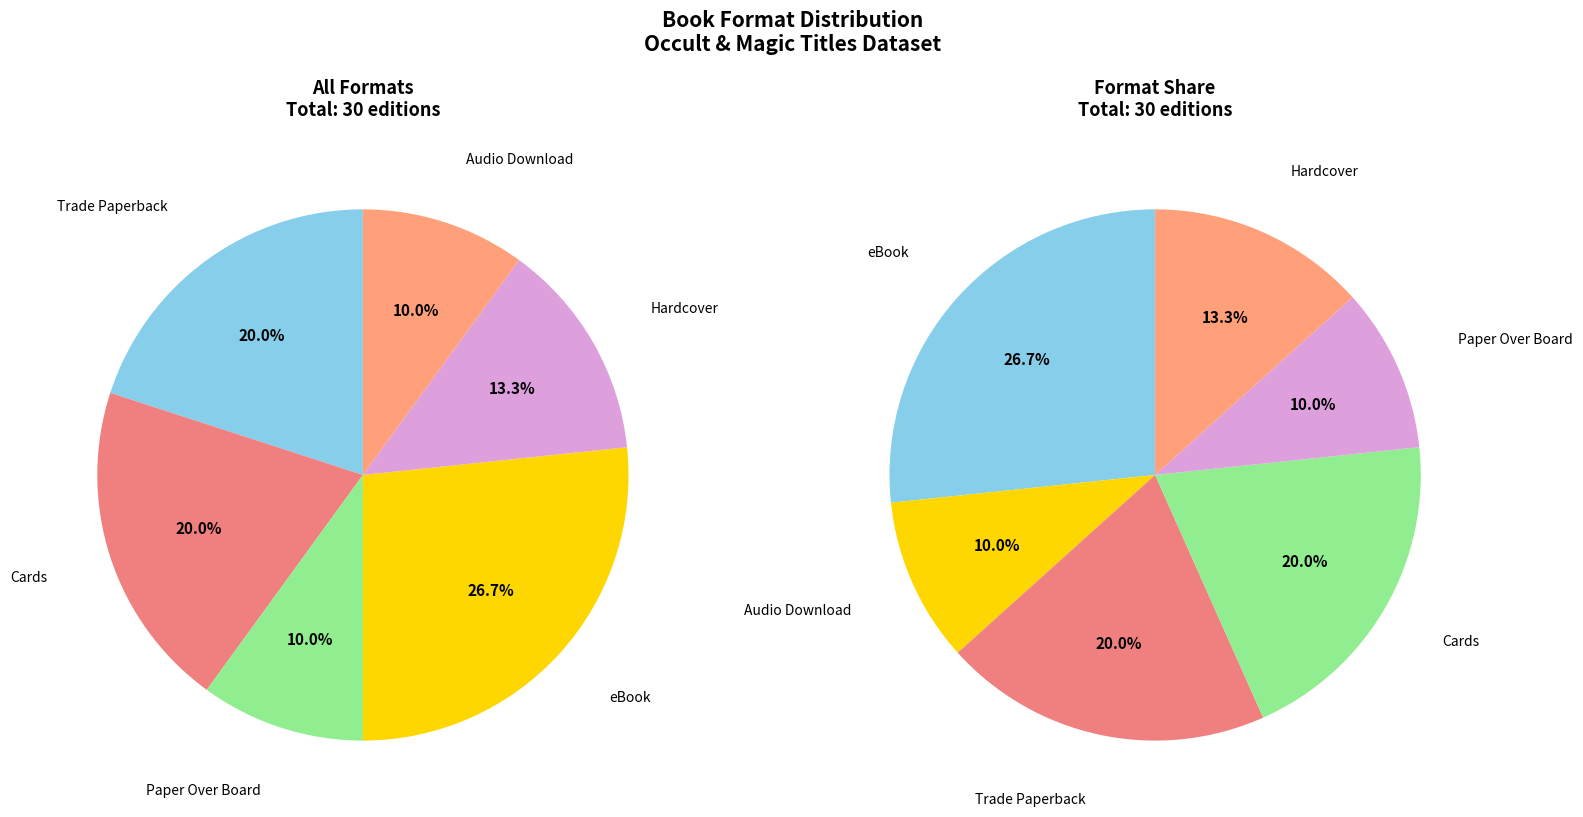

Does any single category account for the majority?

No